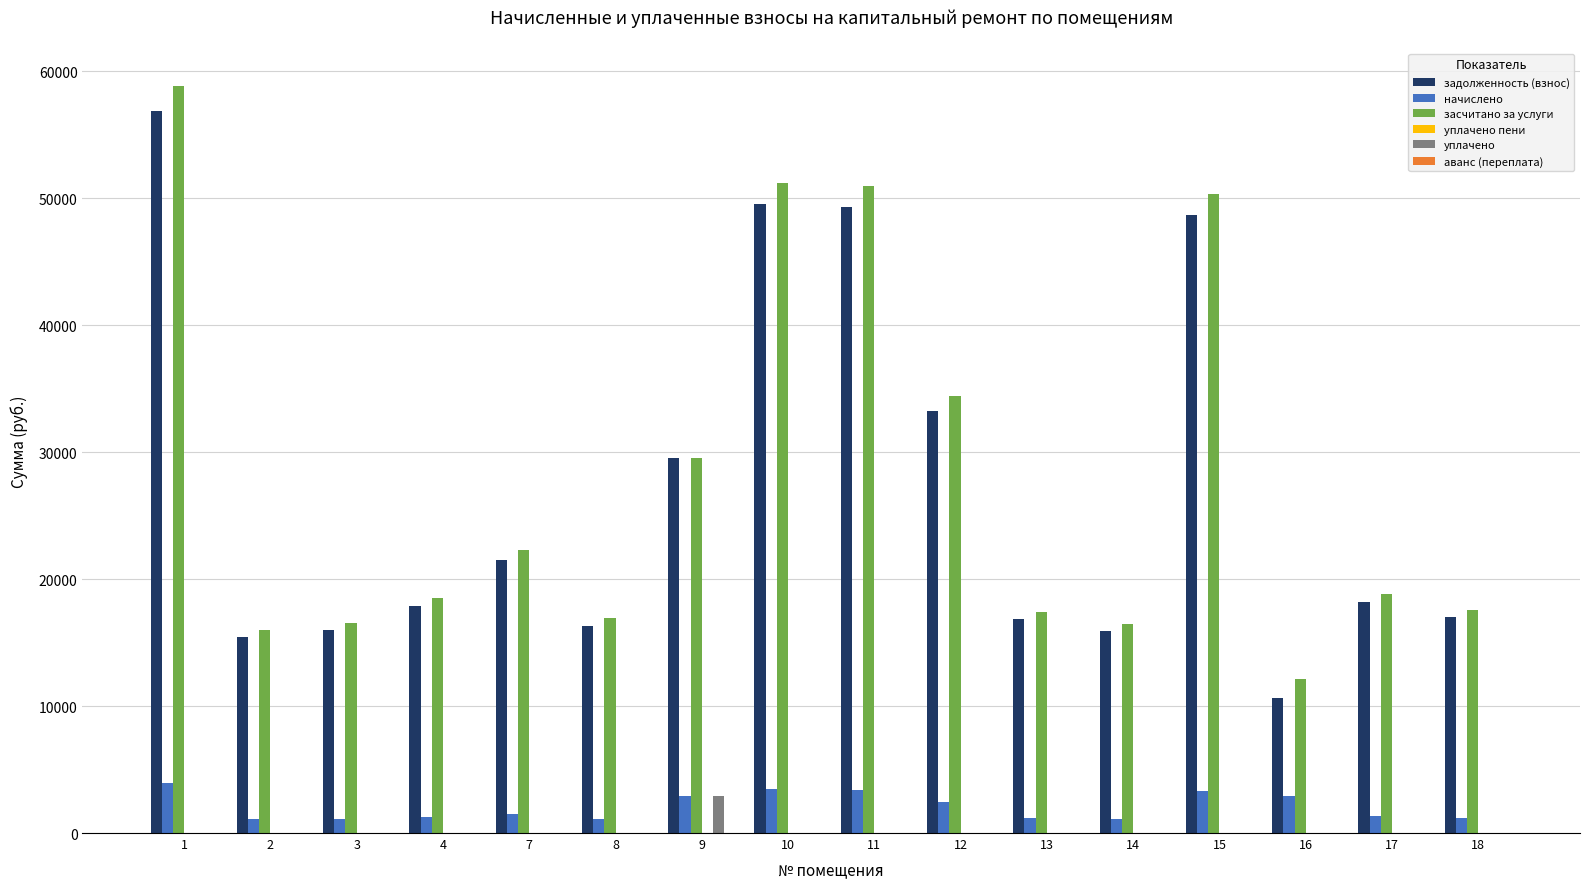

Which series changed the most between 8 and 15?

засчитано за услуги